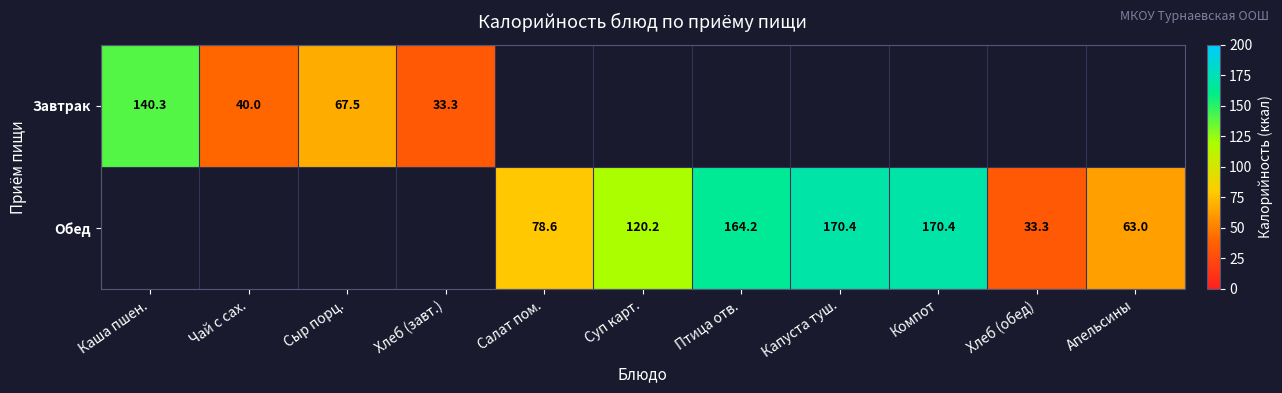

Is the value of Завтрак at Чай с сах. greater than the value of Обед at Суп карт.?

No